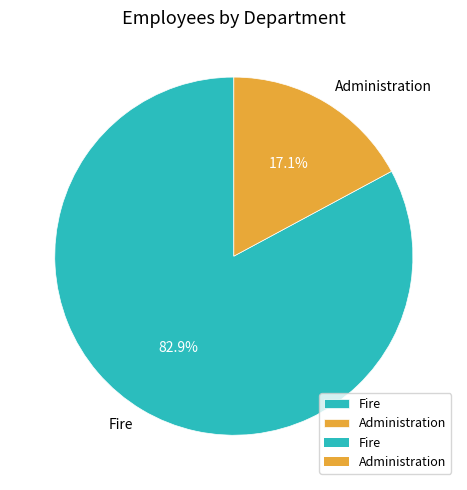

To the nearest percent, what is the average slice percentage?

50%